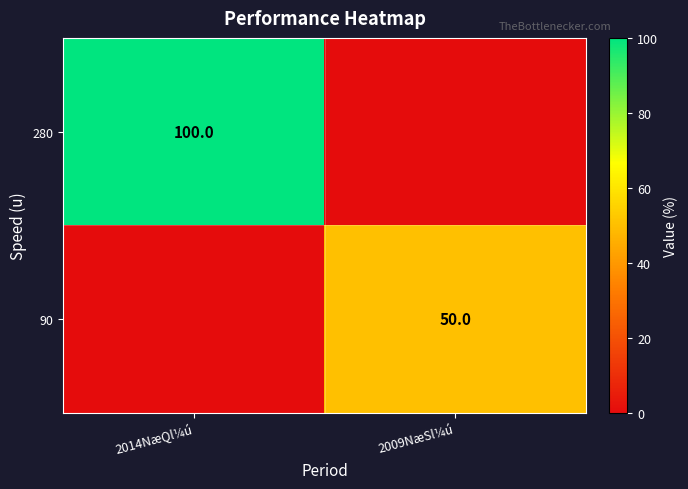

The value of 90 at 2009NæSl¼ú is 14. True or false?

False